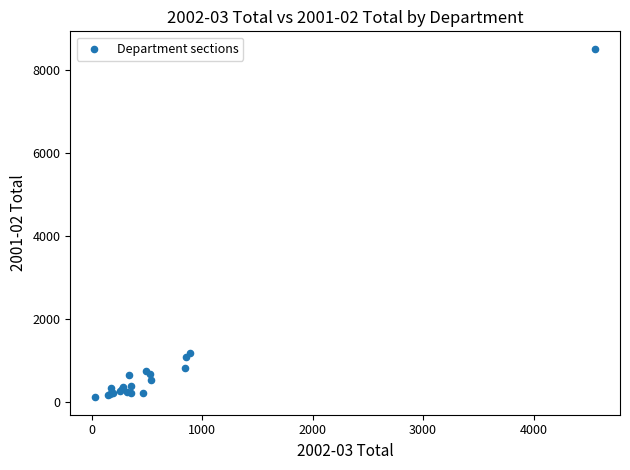

What Y value in the scatter plot is closest to 4310?

1172